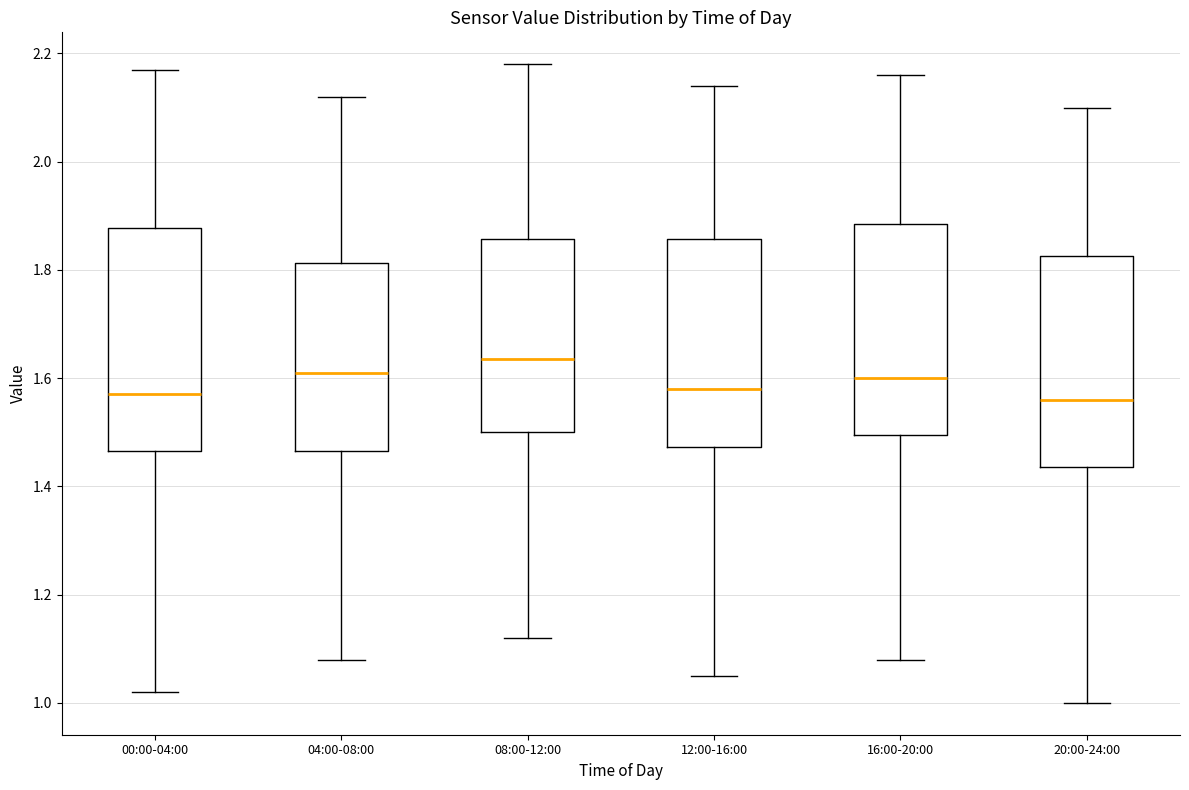

Reading left to right, read every box against the y-axis: the position of its median line, the range the box covers, and the ends of its whiskers. The values are not printed on the chart, so give them approximately, as read against the axis.

00:00-04:00: median 1.58, box 1.46 to 1.88, whiskers 1.02 to 2.18
04:00-08:00: median 1.62, box 1.46 to 1.82, whiskers 1.08 to 2.12
08:00-12:00: median 1.64, box 1.50 to 1.86, whiskers 1.12 to 2.18
12:00-16:00: median 1.58, box 1.48 to 1.86, whiskers 1.06 to 2.14
16:00-20:00: median 1.60, box 1.50 to 1.88, whiskers 1.08 to 2.16
20:00-24:00: median 1.56, box 1.44 to 1.82, whiskers 1.00 to 2.10